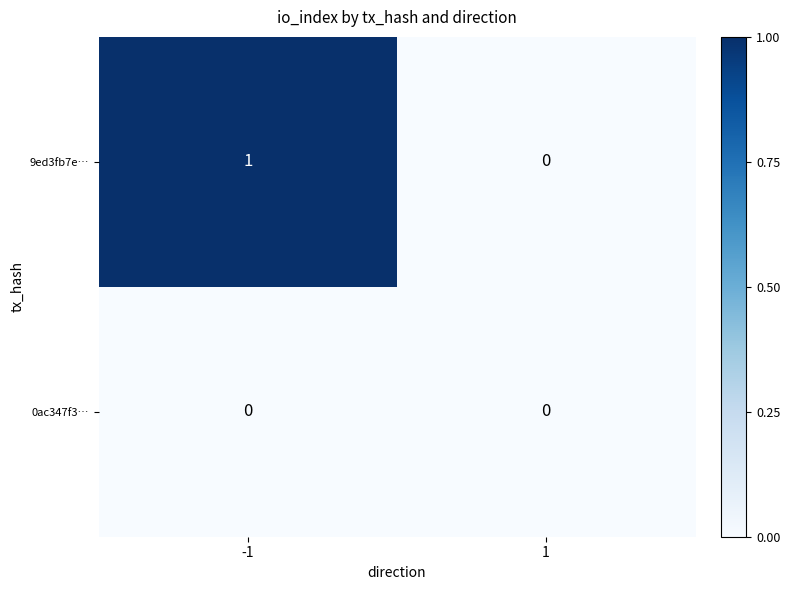

Is it true that 0ac347f3… equals 0 at 1?

True